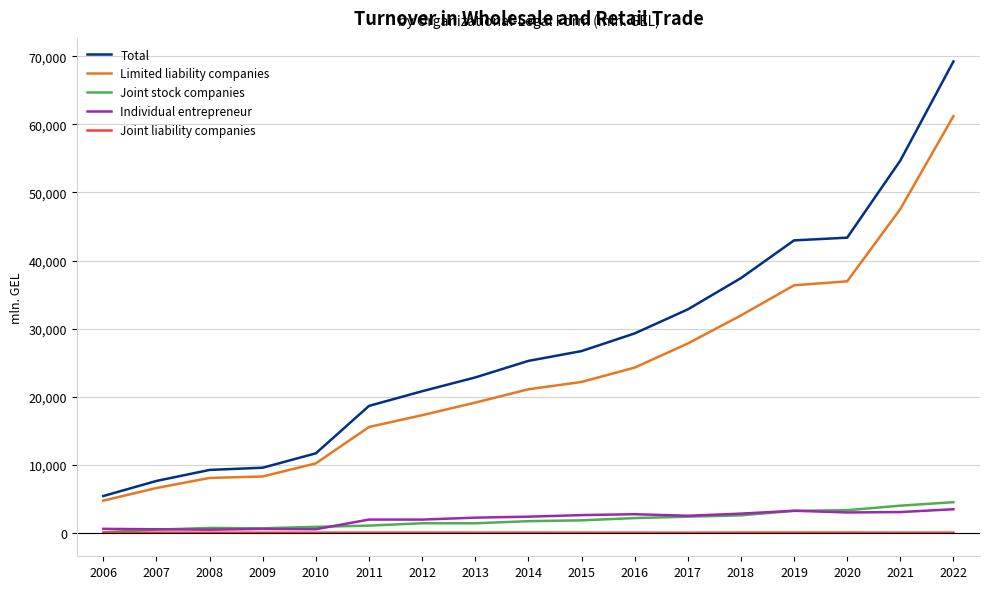

Is it true that Limited liability companies equals 4715.4 at 2006?

True